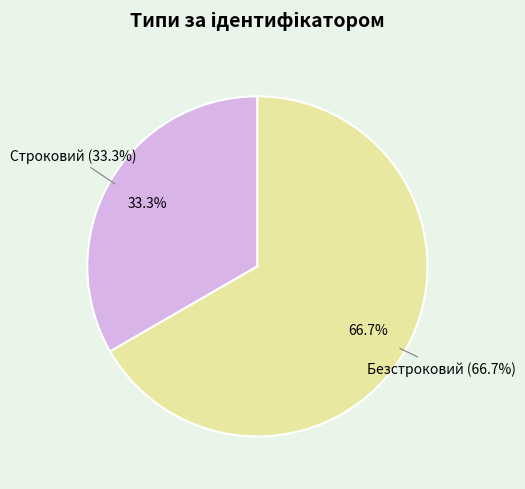

How many slices are in this pie chart?

2